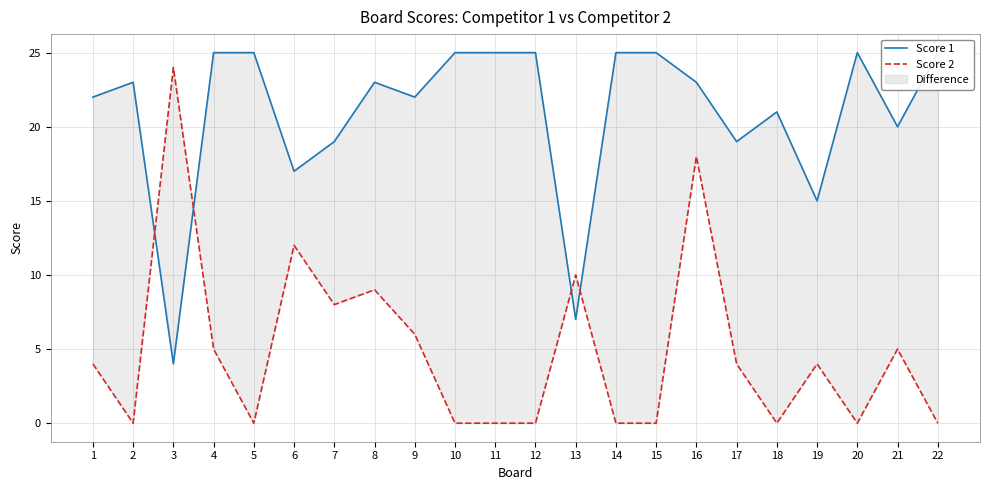

Rank the series by their maximum value, from highest to lowest.

Score 1, Score 2